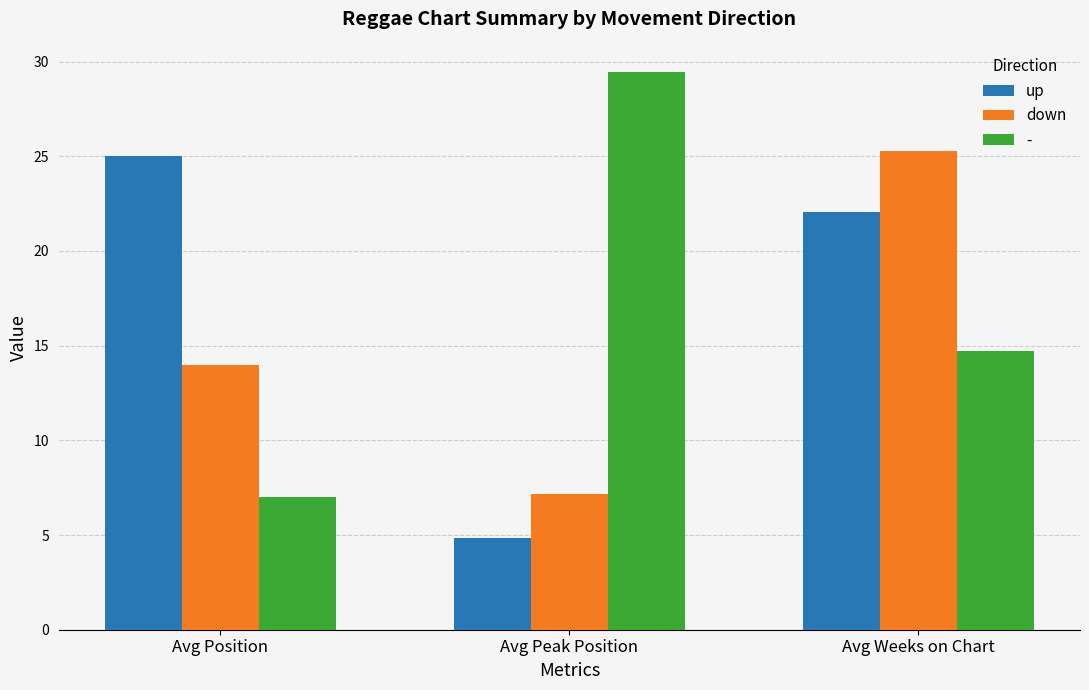

List the series in order of their peak value, highest first.

-, down, up